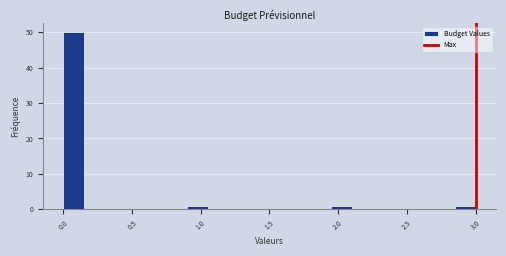

Read against the x-axis, roughly where is the centre of the tallest bar?

0.10